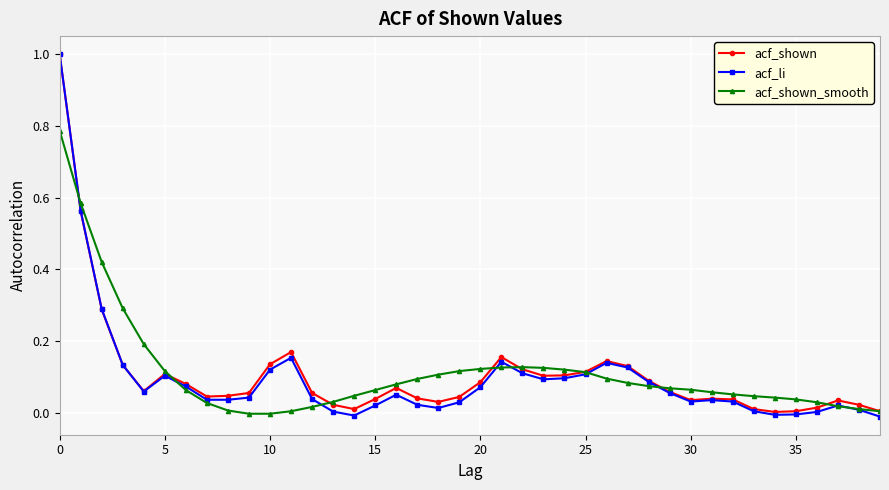

Which series has the largest range (max minus min)?

acf_li